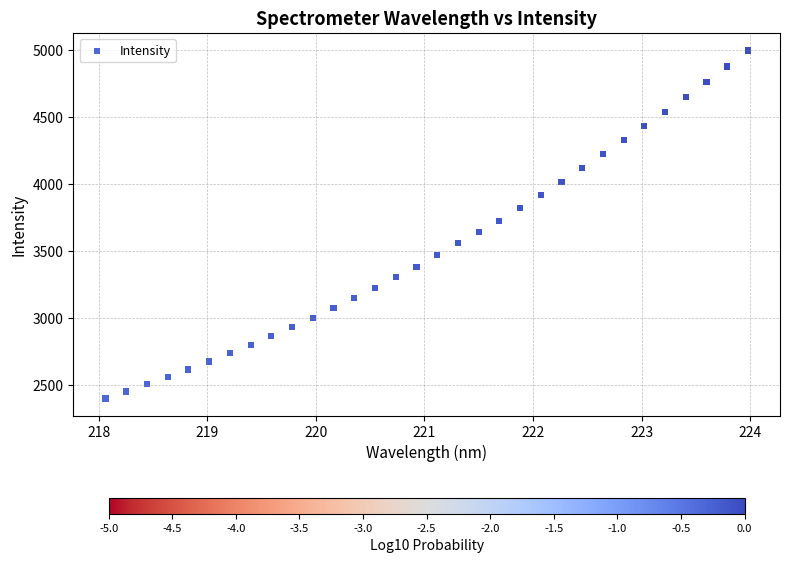

What is the range of Y values (max minus min)?

2593.1